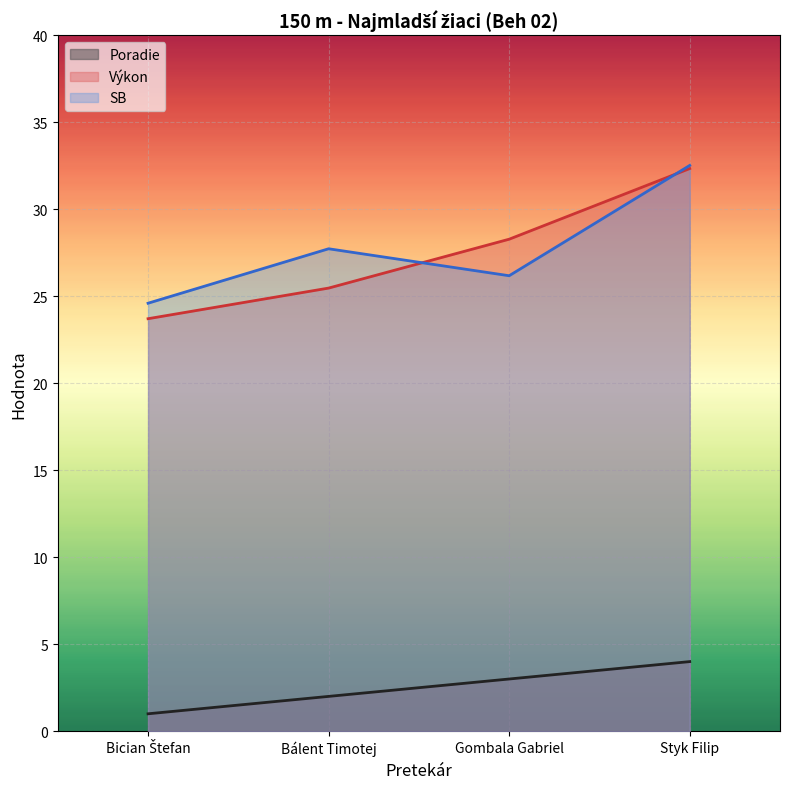

What is the value of the SB point at the 2nd from the left?

27.7